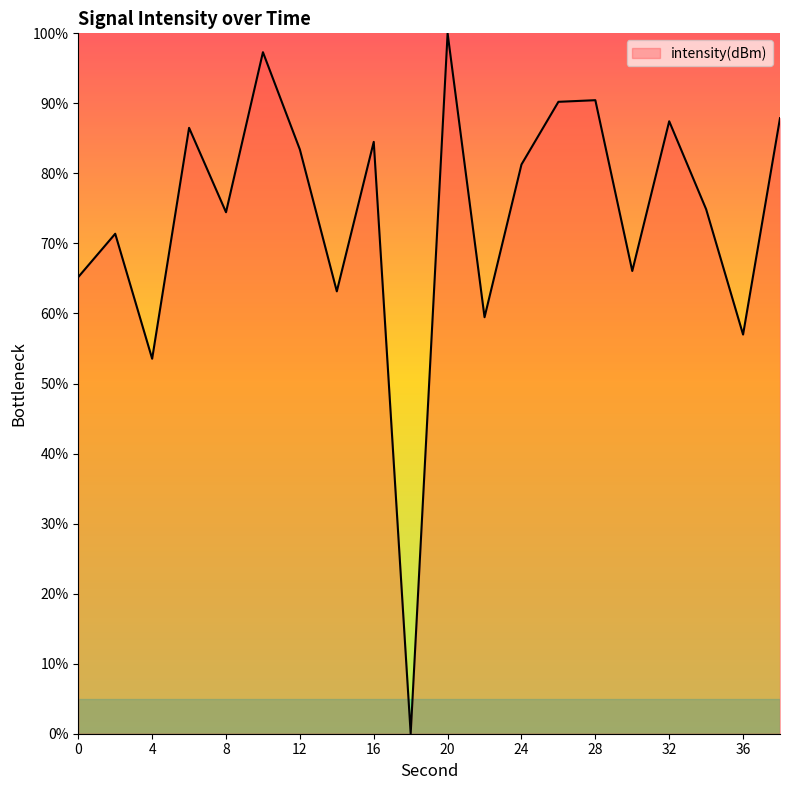

What is the difference between the maximum and minimum values?

100.0